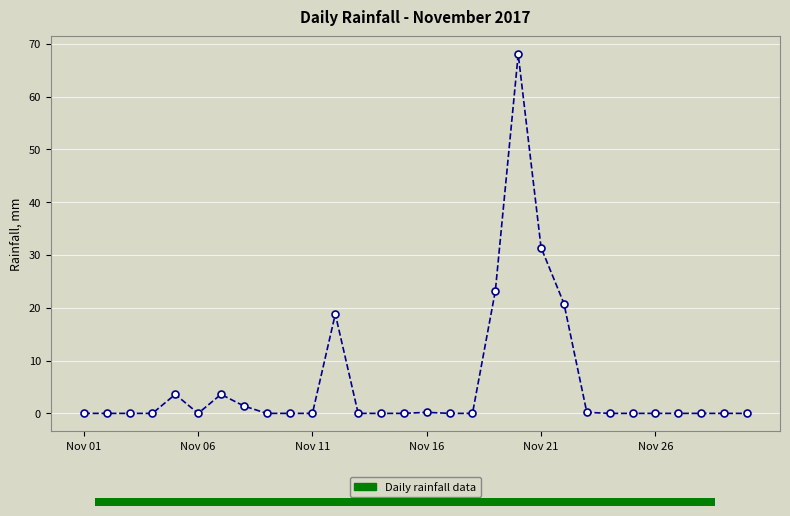

What is the maximum value shown in the chart?

68.0